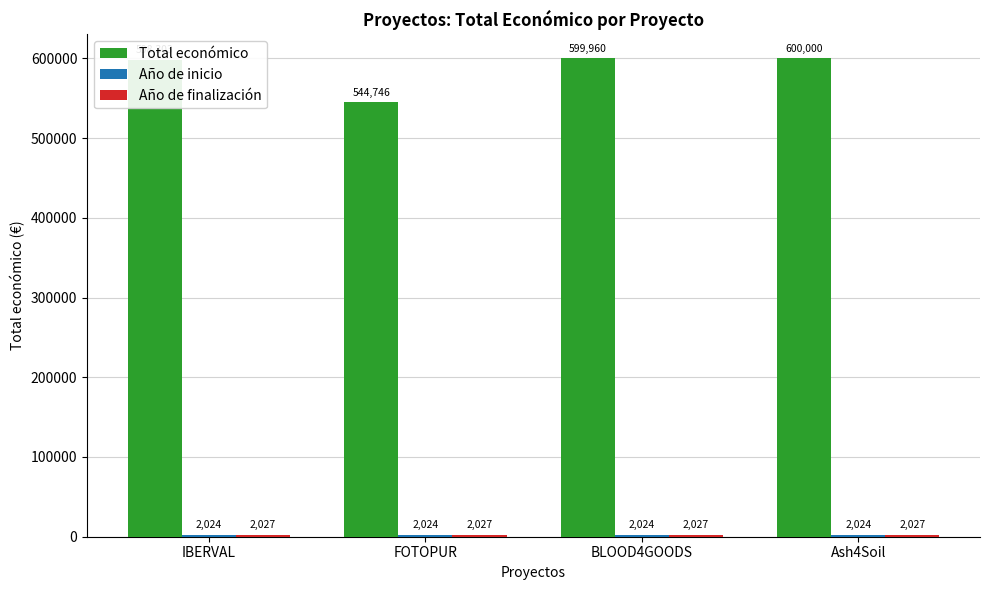

What is the label of the 1st bar from the left?

IBERVAL